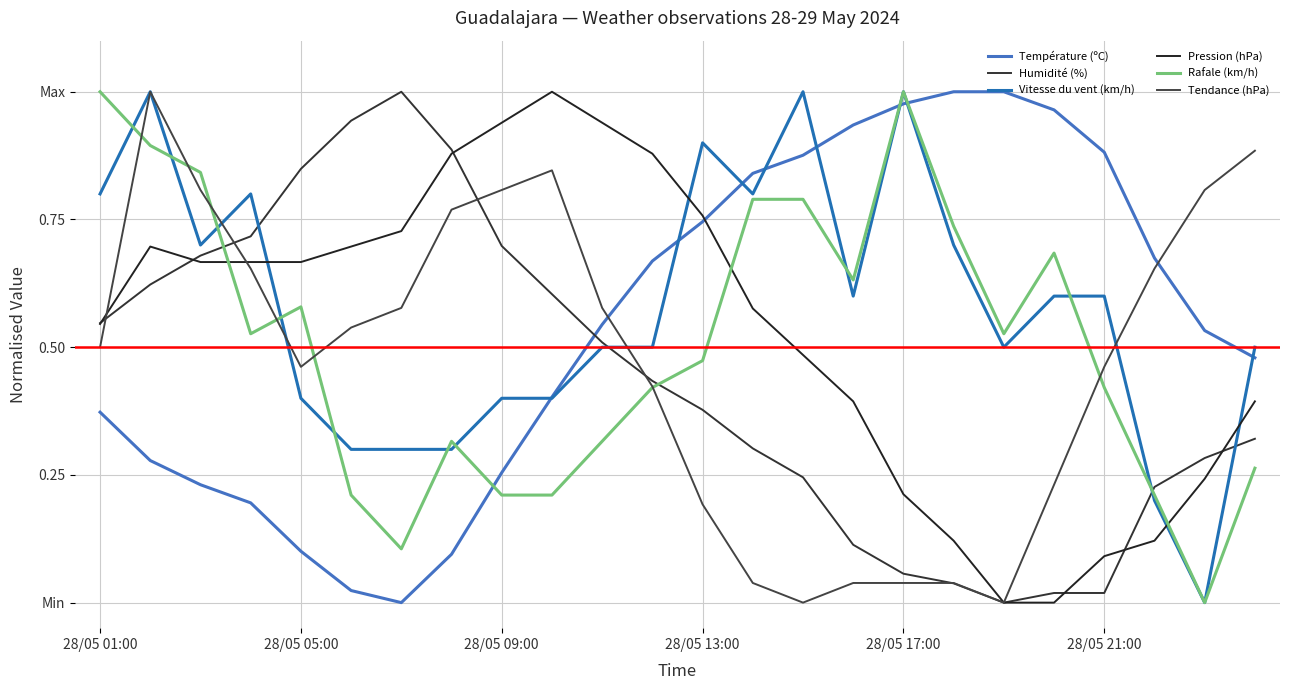

True or false: Tendance (hPa) and Humidité (%) intersect in this chart.

True